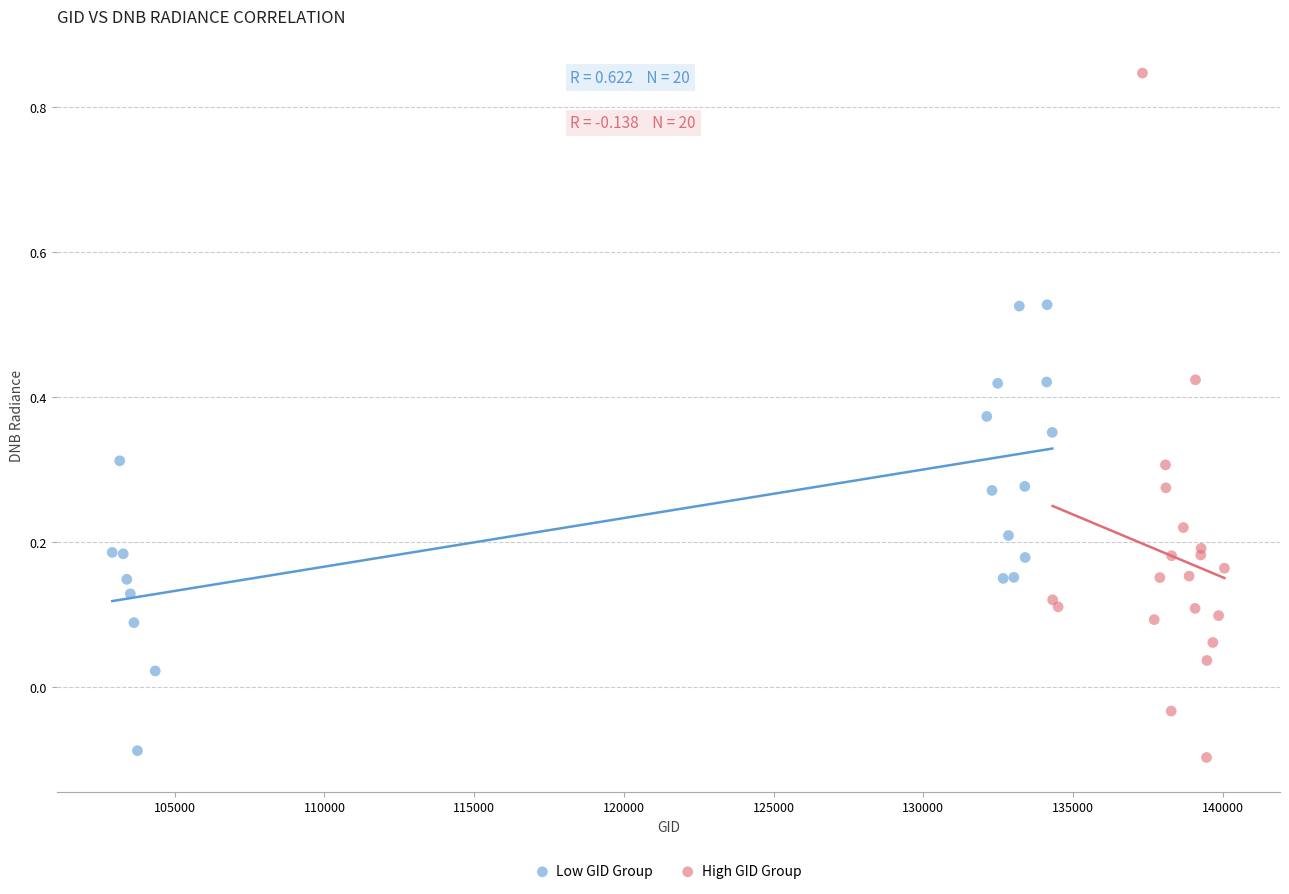

Which series reaches the maximum Y coordinate?

High GID Group